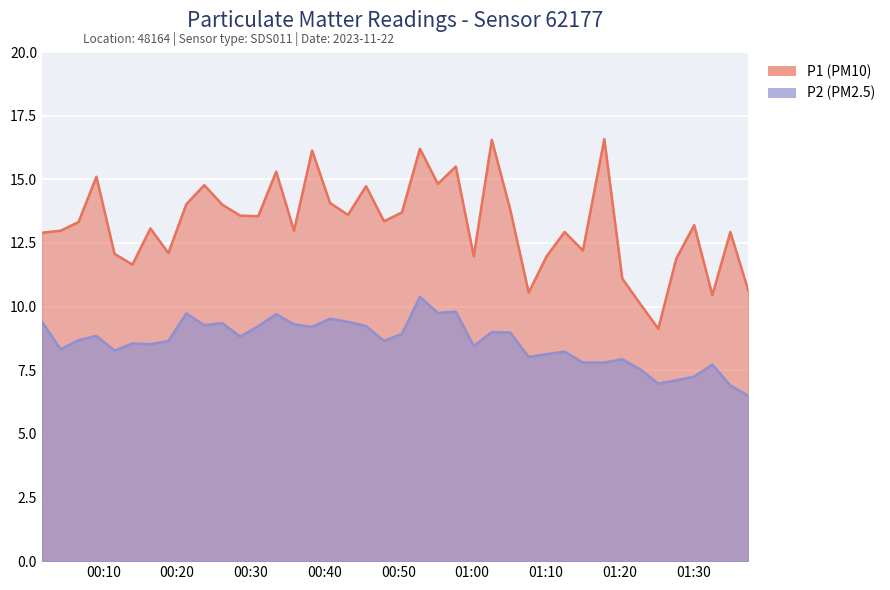

In P2, how many points are higher than both neighbors (excluding endpoints)?

12